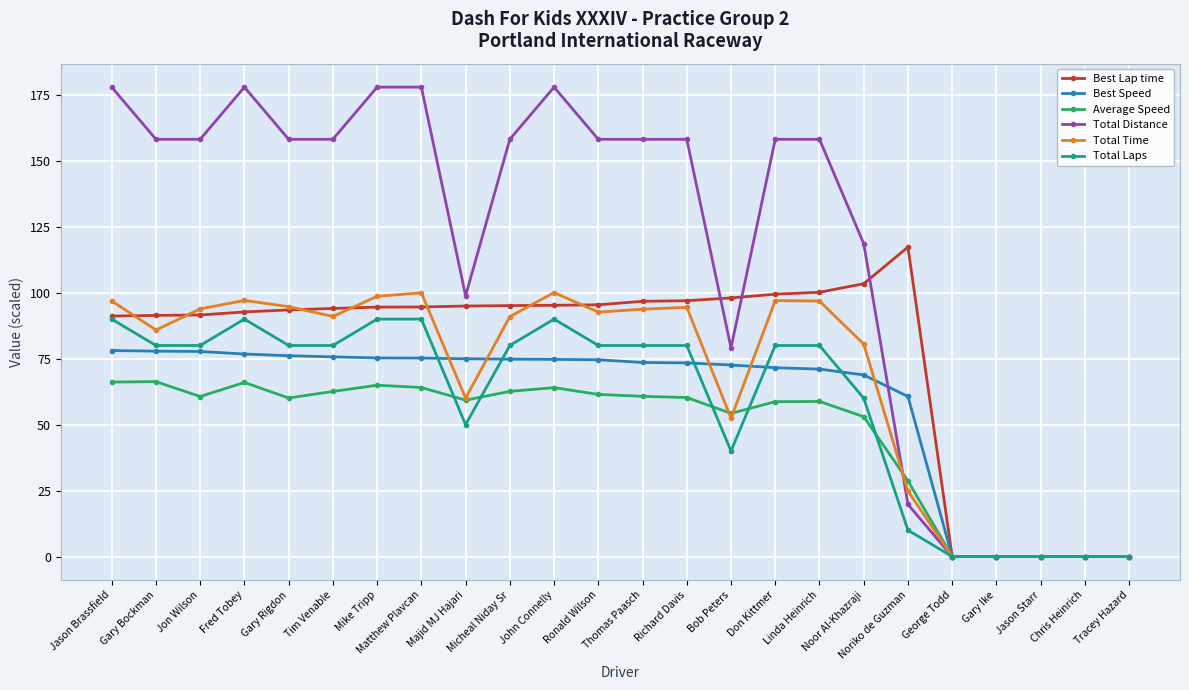

What is the difference between the Total Laps values at Gary Rigdon and Noriko de Guzman?

70.0